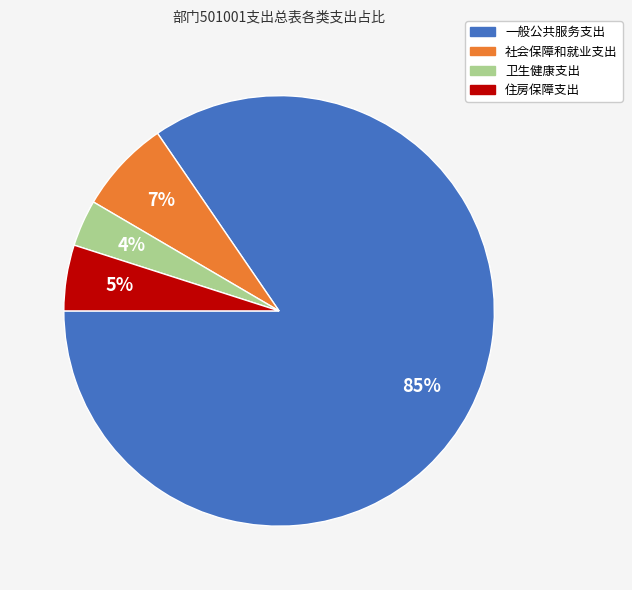

How many segments does this pie chart have?

4